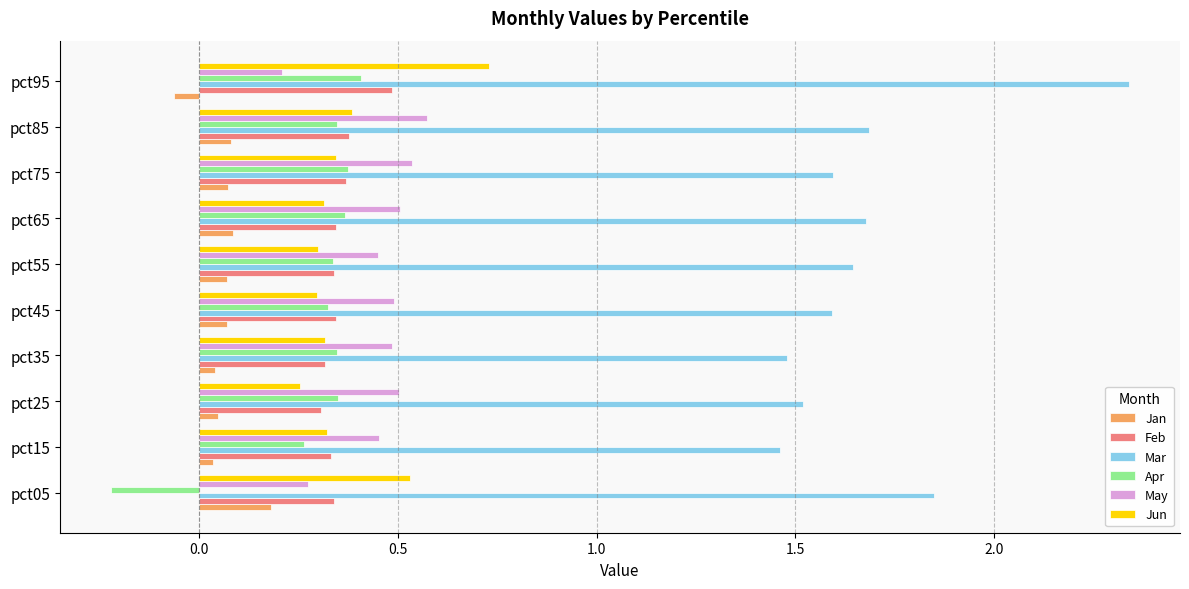

What is the difference between the maximum and minimum values in the Feb series?

0.2